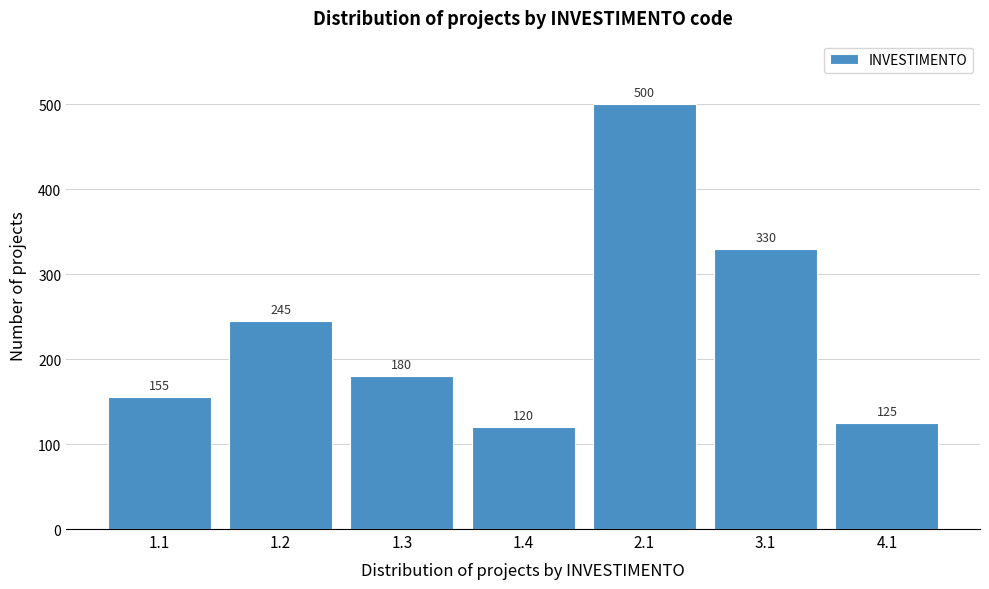

Reading left to right, extract all data points from this chart.

155	245	180	120	500	330	125